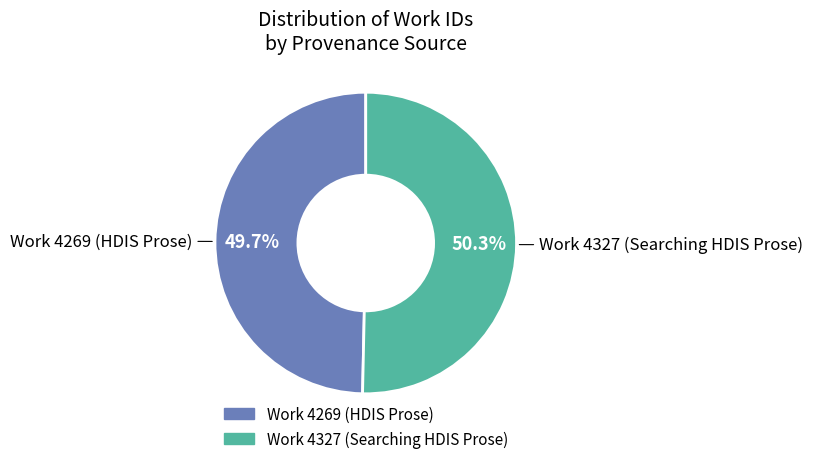

Which slice represents more than half of the pie?

Work 4327 (Searching HDIS Prose)